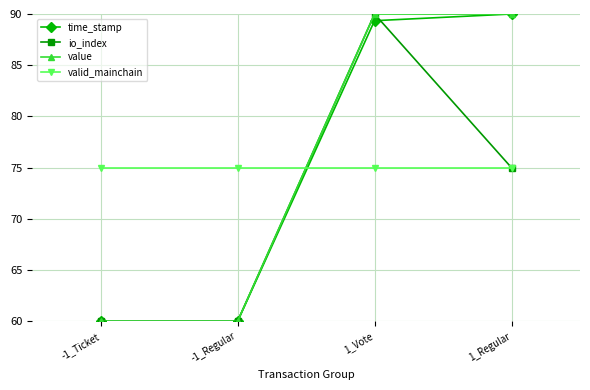

Where is the first local maximum for io_index?

1_Vote